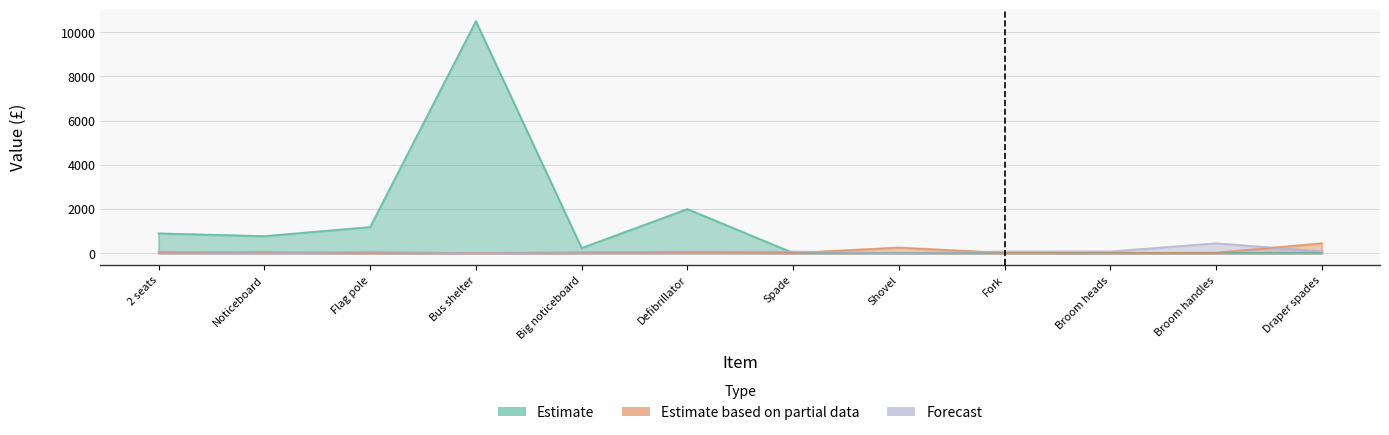

What is the average value of the Estimate based on partial data series?

80.7